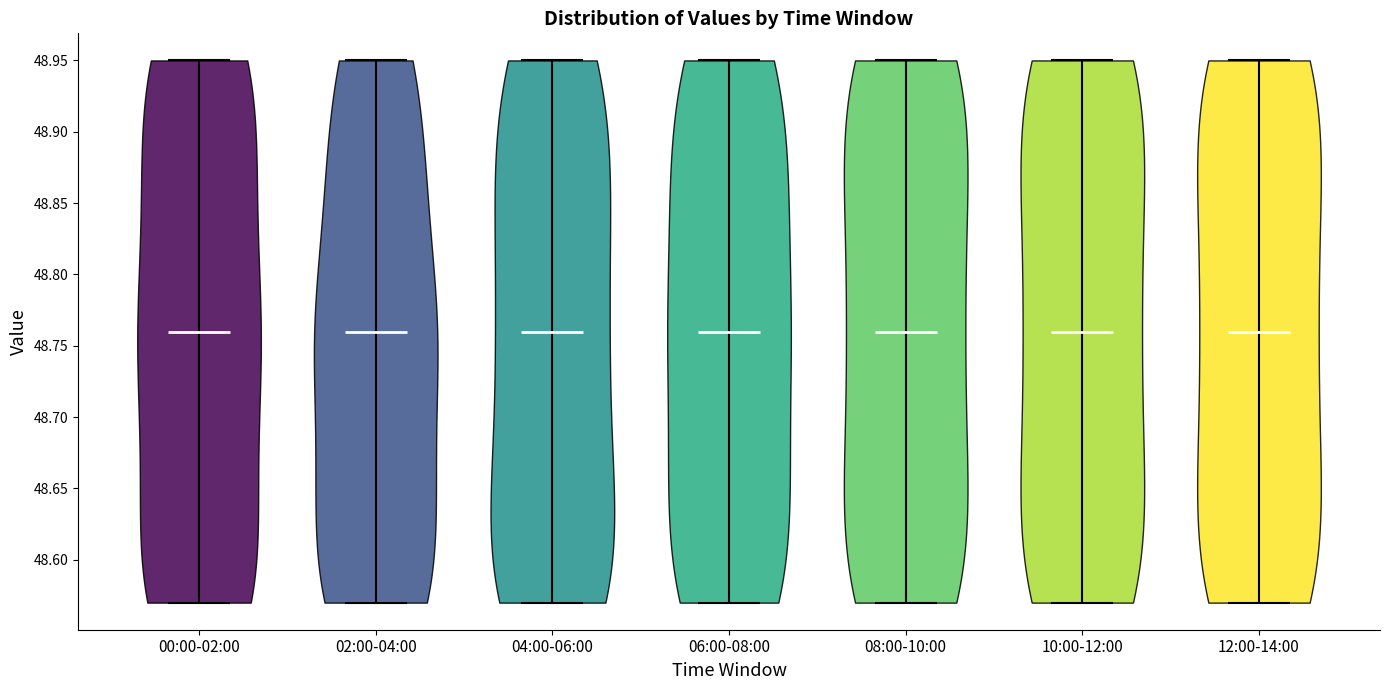

Where does the median line of the violin for 08:00-10:00 sit on the y-axis? The values are not printed on the chart, so give them approximately, as read against the axis.

48.76